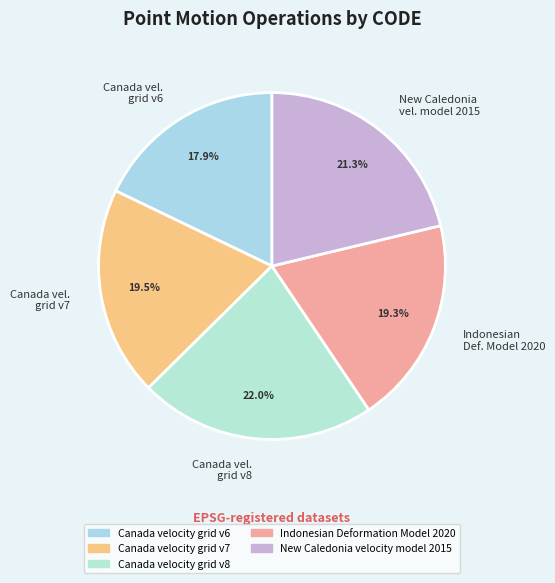

Which slice is the largest?

Canada velocity grid v8